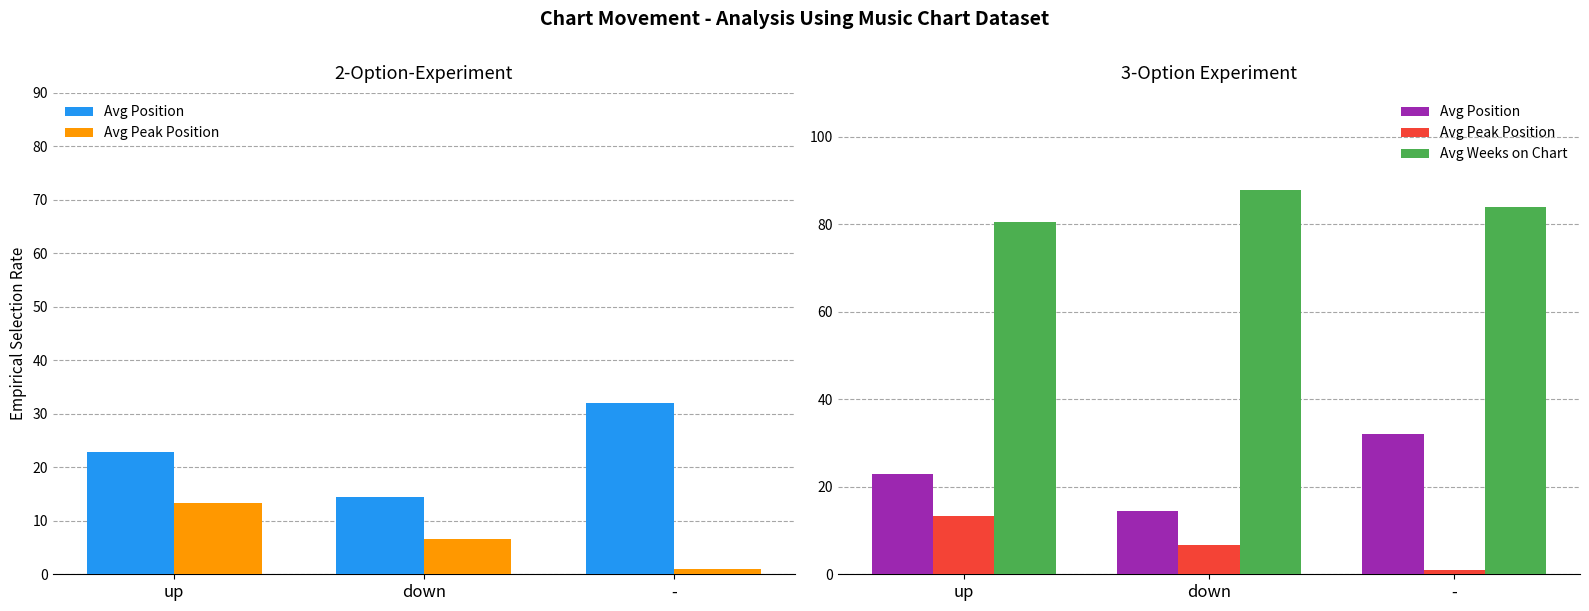

Reading left to right, extract all data points from this chart.

Avg Position: up=22.8	down=14.4	-=32.0
Avg Peak Position: up=13.3	down=6.6	-=1.0
Avg Weeks on Chart: up=80.4	down=87.8	-=84.0